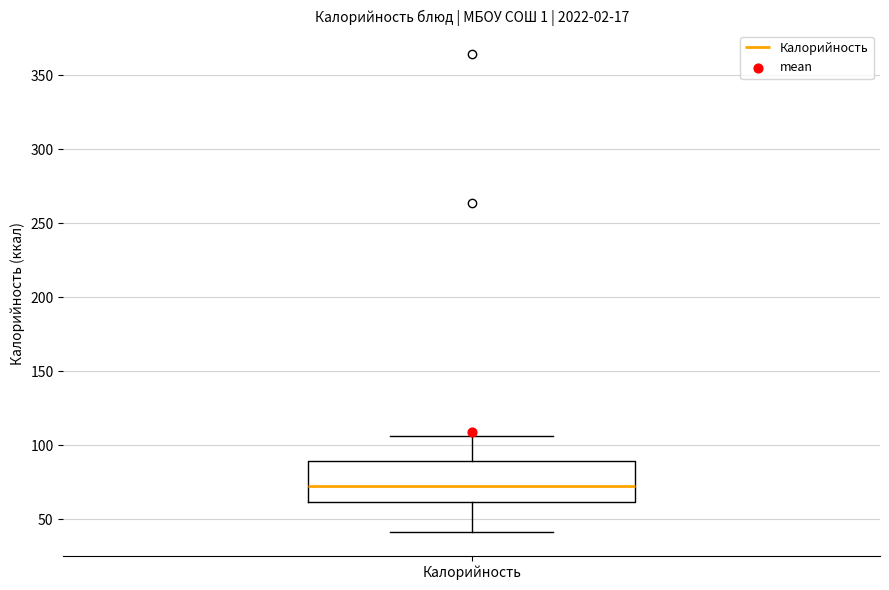

Where does the median line of the box for Калорийность sit on the y-axis? The values are not printed on the chart, so give them approximately, as read against the axis.

75